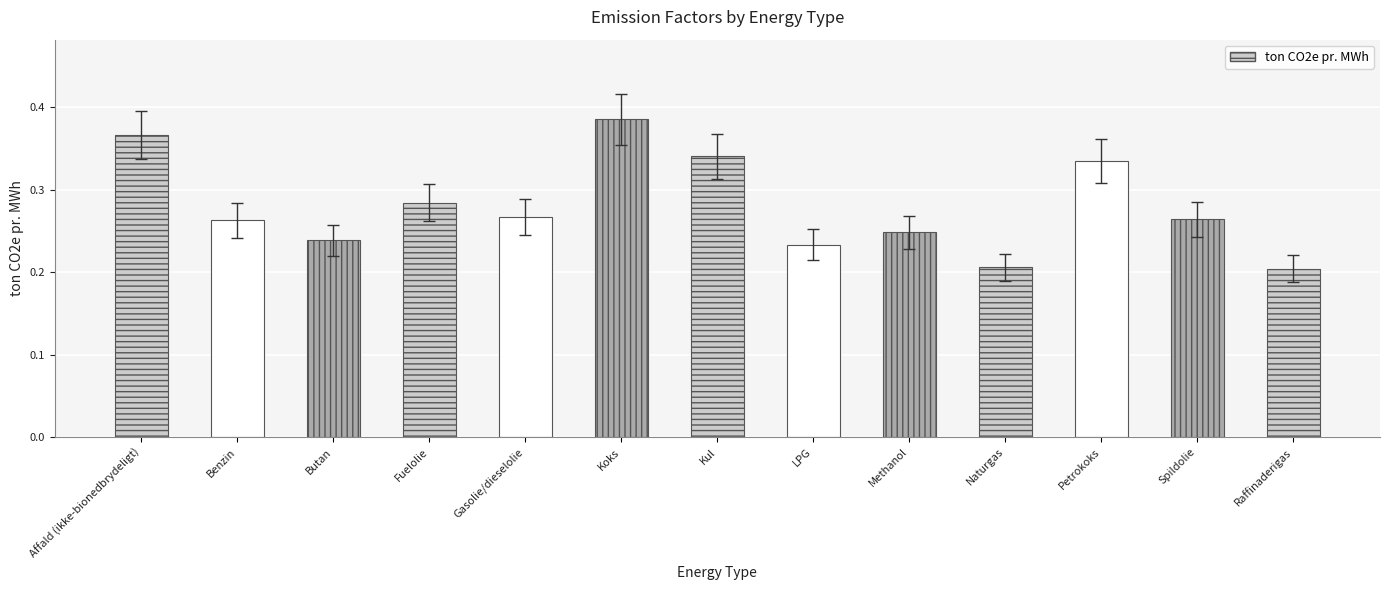

Which label corresponds to the largest value in the chart?

Koks